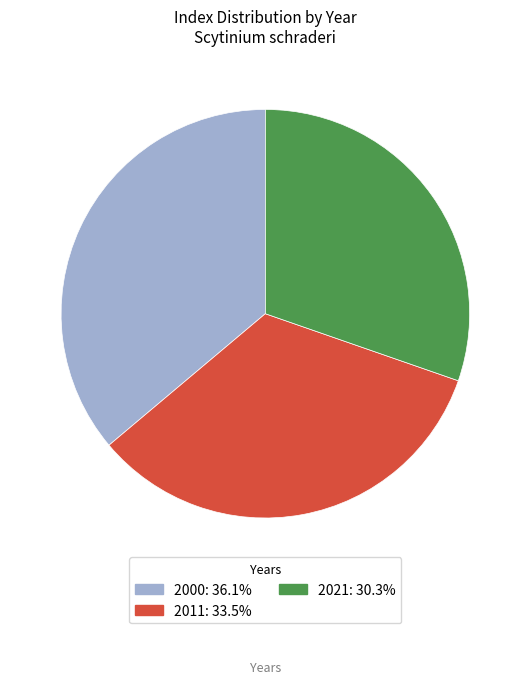

Which slice is the largest?

2000